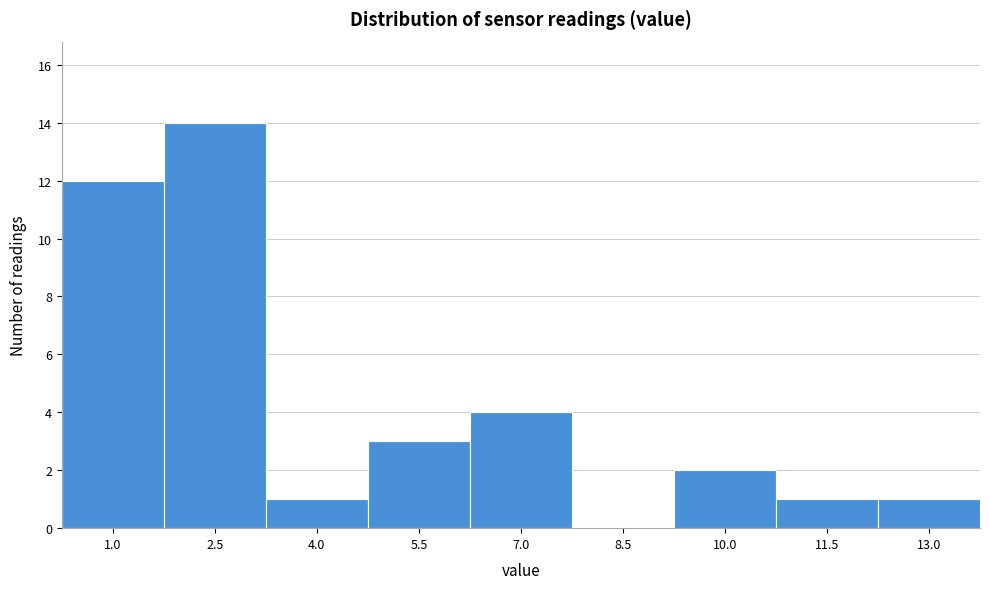

Reading left to right, list all the values displayed in this chart.

1.0=12	2.5=14	4.0=1	5.5=3	7.0=4	8.5=0	10.0=2	11.5=1	13.0=1